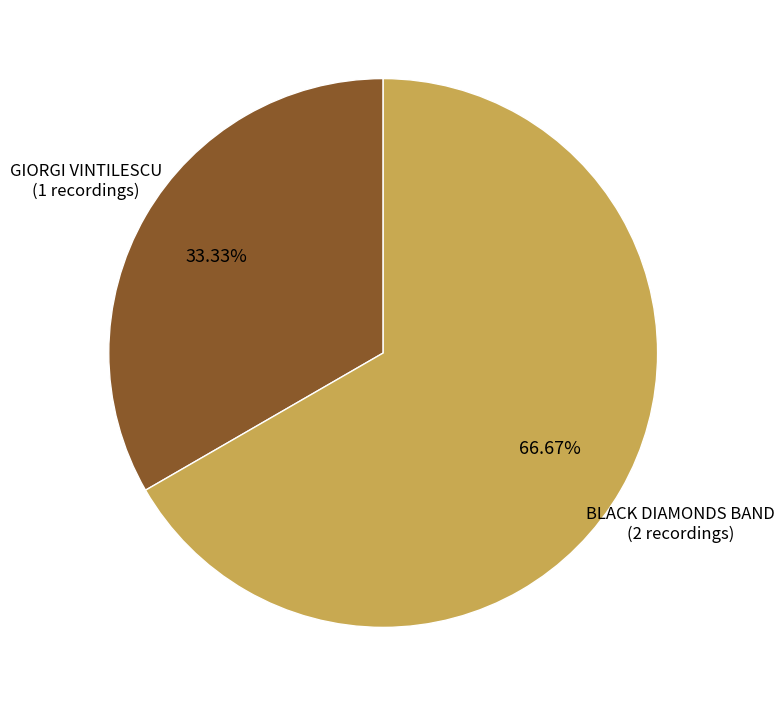

To the nearest percent, what is the combined percentage of BLACK DIAMONDS BAND and GIORGI VINTILESCU?

100%